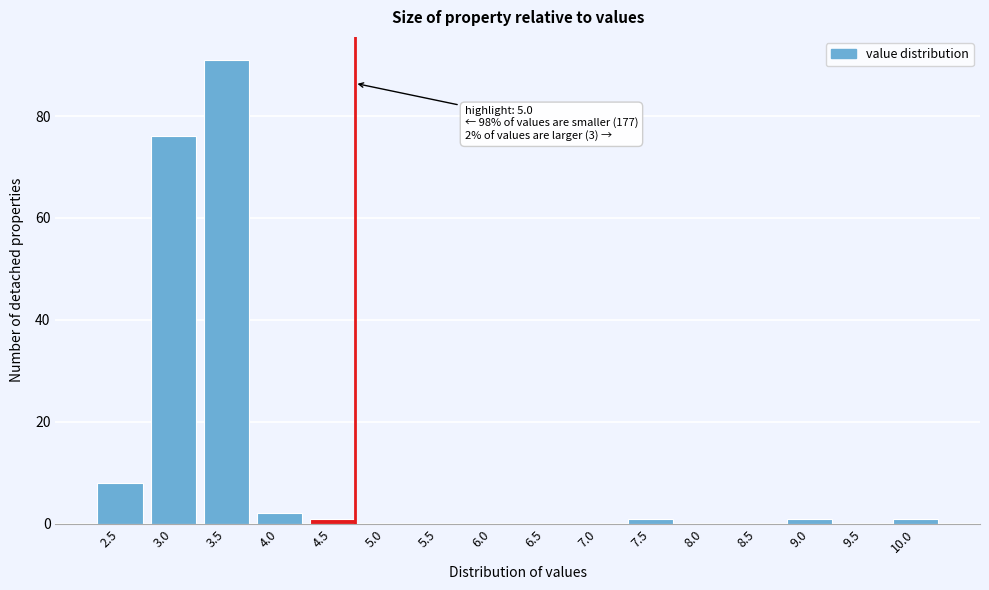

Reading right to left, what are all the values shown in this chart?

10.0=1	9.5=0	9.0=1	8.5=0	8.0=0	7.5=1	7.0=0	6.5=0	6.0=0	5.5=0	5.0=0	4.5=1	4.0=2	3.5=91	3.0=76	2.5=8